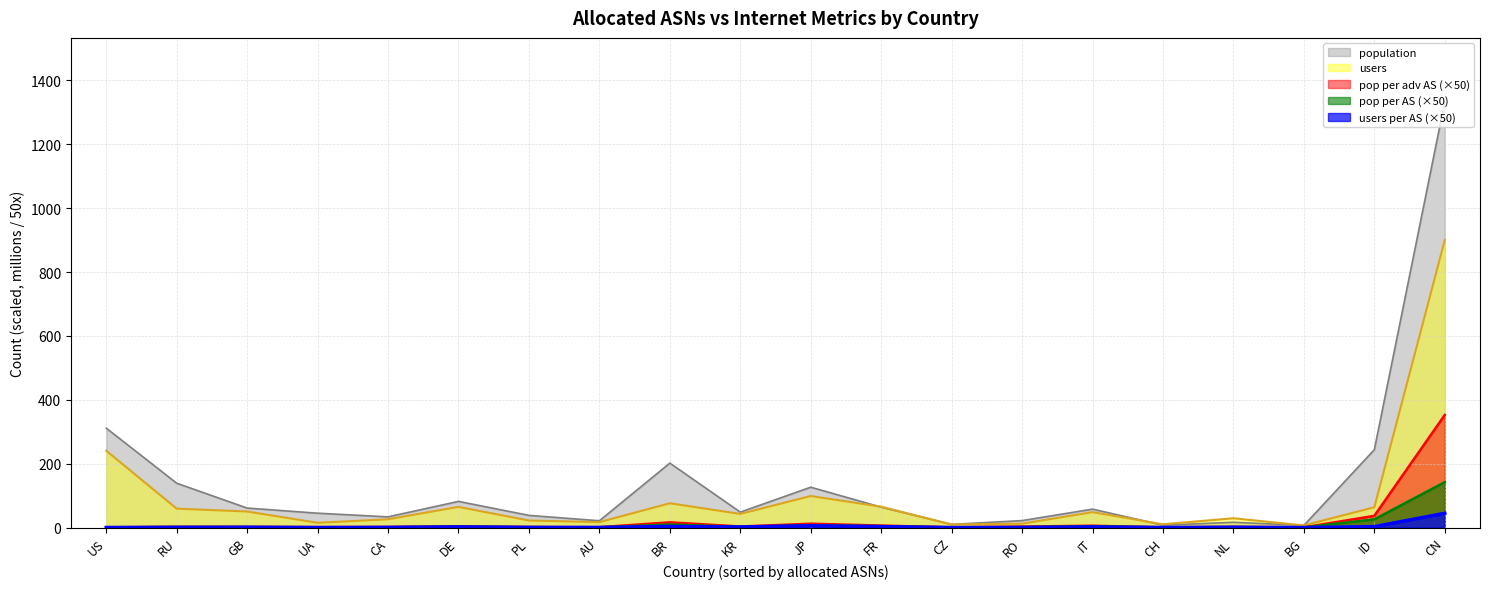

Where does the population series first go above 58?

US